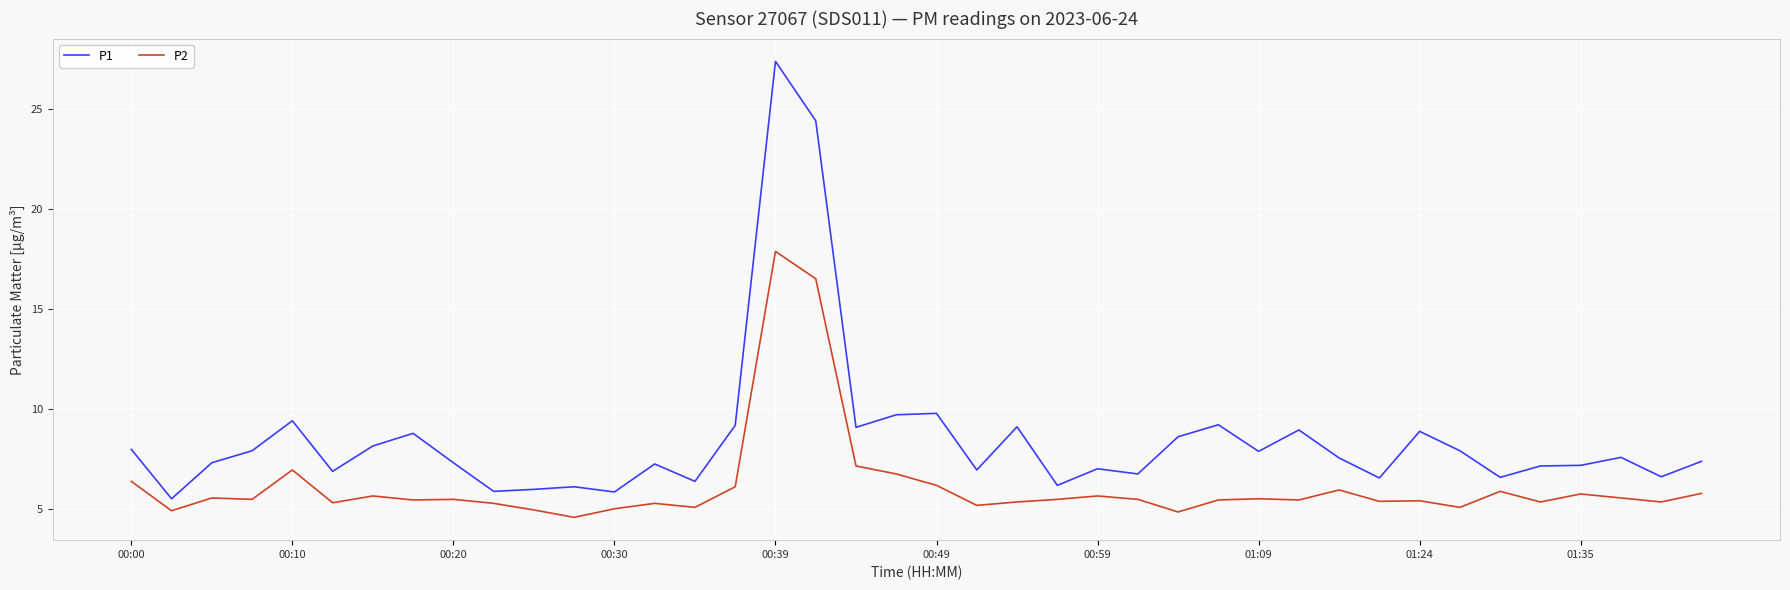

True or false: P2 has more than 1 interior local peaks.

True